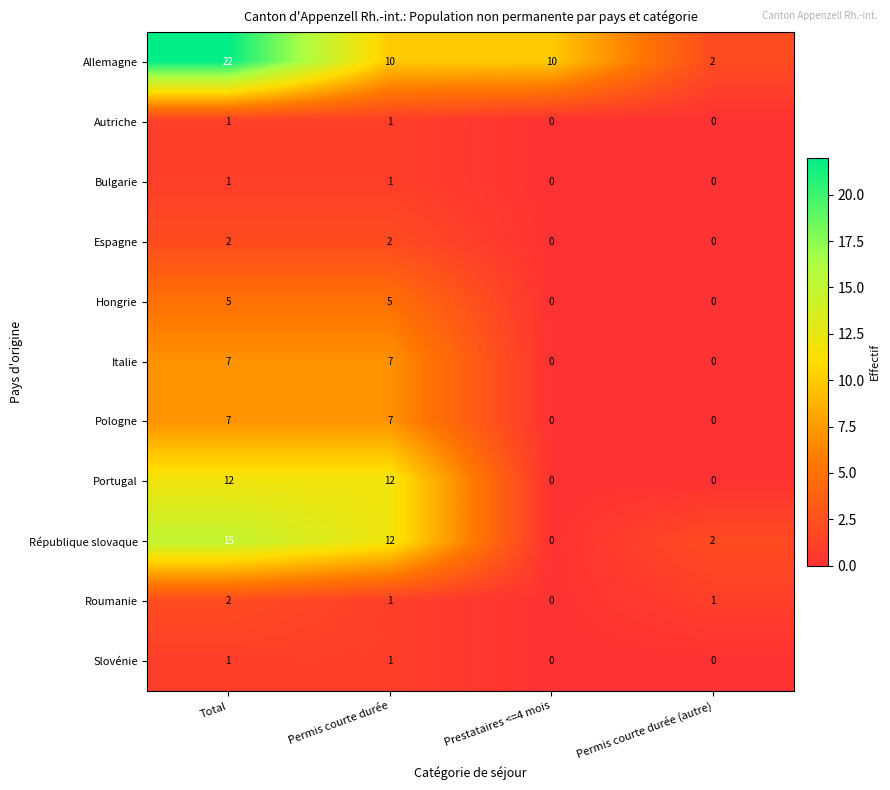

At which label does Roumanie reach its minimum?

Prestataires <=4 mois